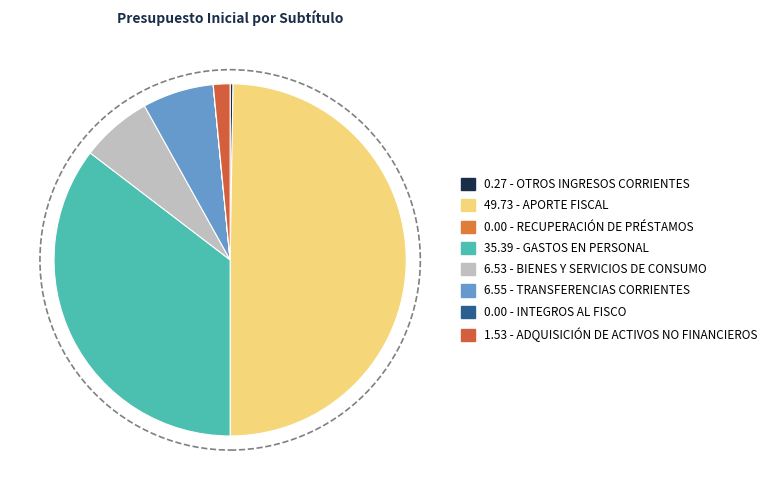

Rank the categories by value from highest to lowest.

APORTE FISCAL, GASTOS EN PERSONAL, TRANSFERENCIAS CORRIENTES, BIENES Y SERVICIOS DE CONSUMO, ADQUISICIÓN DE ACTIVOS NO FINANCIEROS, OTROS INGRESOS CORRIENTES, RECUPERACIÓN DE PRÉSTAMOS, INTEGROS AL FISCO